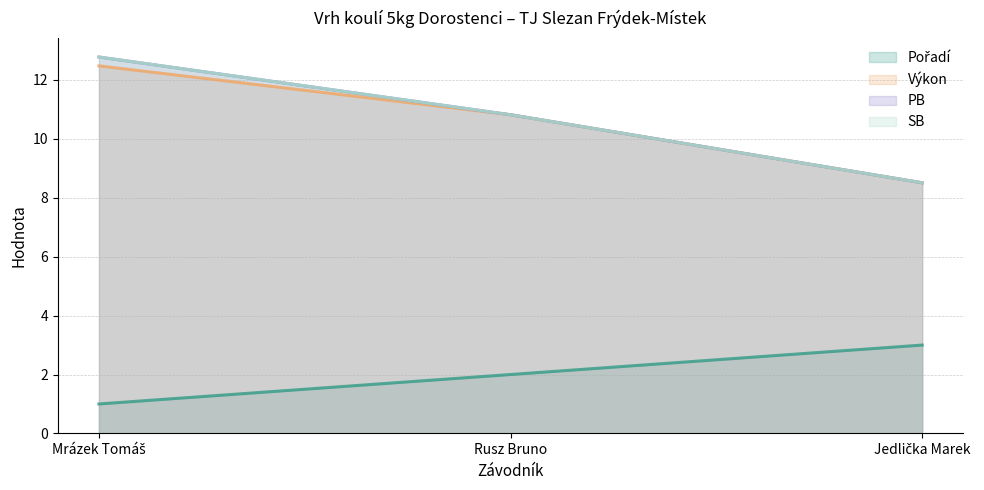

True or false: Pořadí has a value of 4.4 at Jedlička Marek.

False